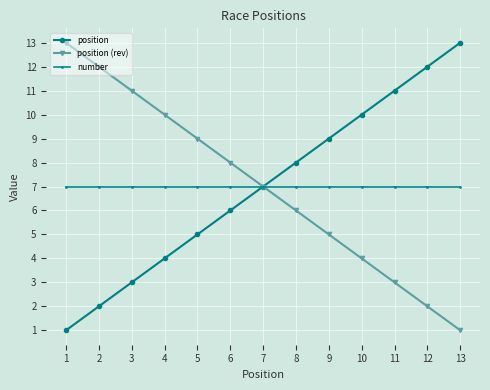

What is the difference between the highest and lowest values at 10?

6